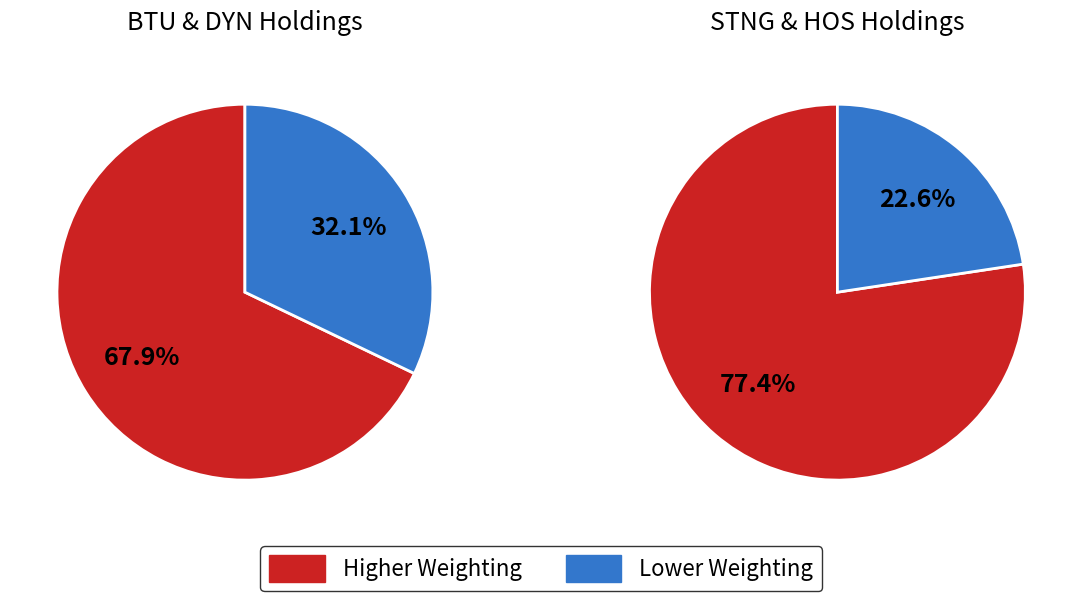

Which has a higher value, HORNBECK OFFSHORE SVCS INC N or SCORPIO TANKERS INC?

SCORPIO TANKERS INC